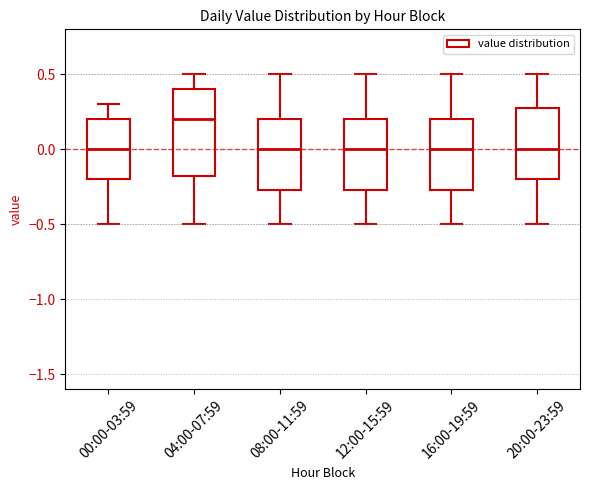

Which box is the tallest, from its lower edge to its upper edge?

04:00-07:59